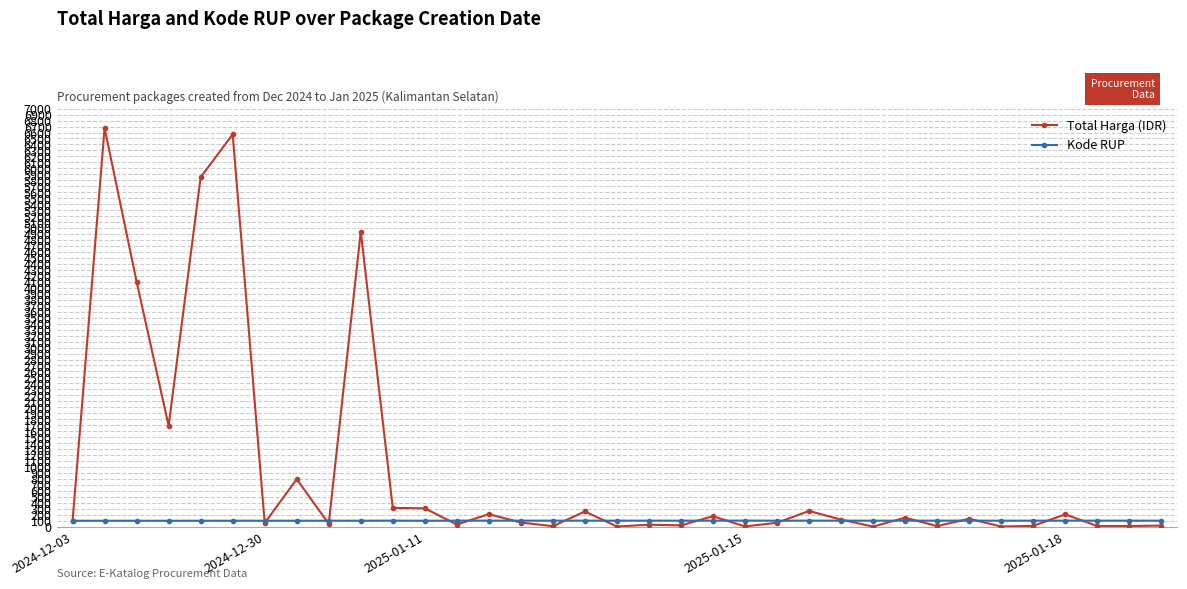

Which series has the largest total across all categories?

Total Harga (IDR)